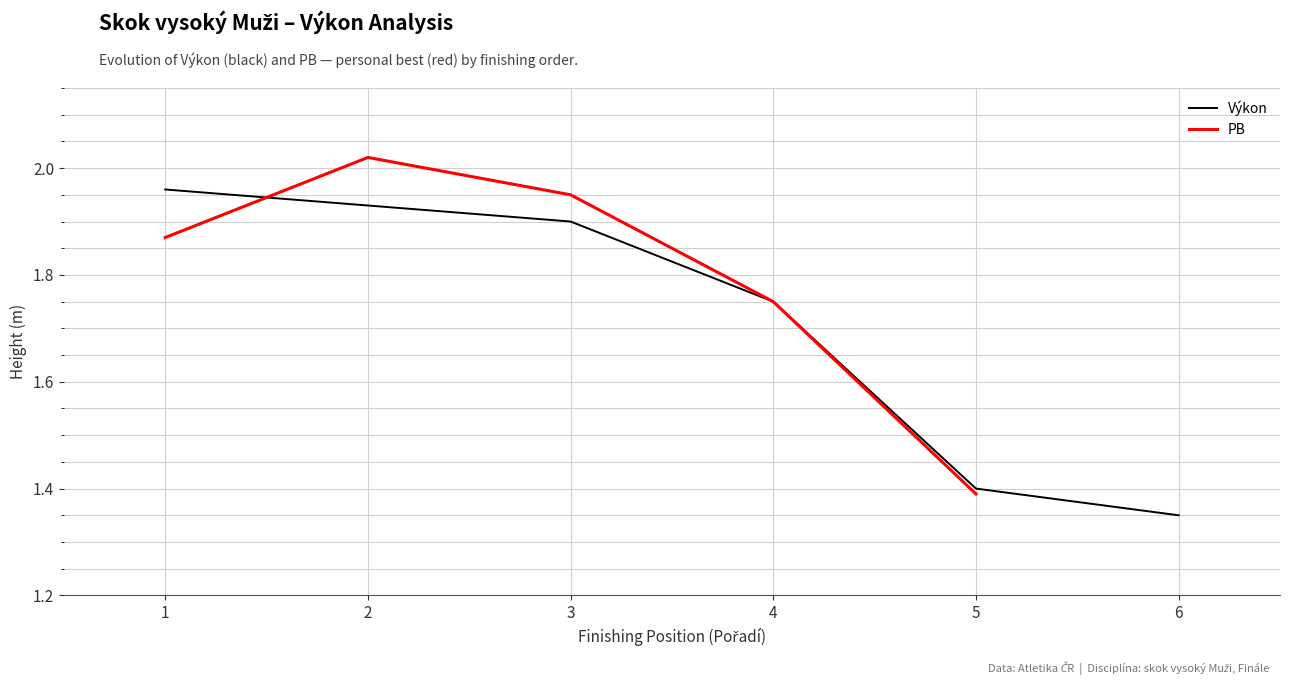

How many positive values does the PB series have?

5